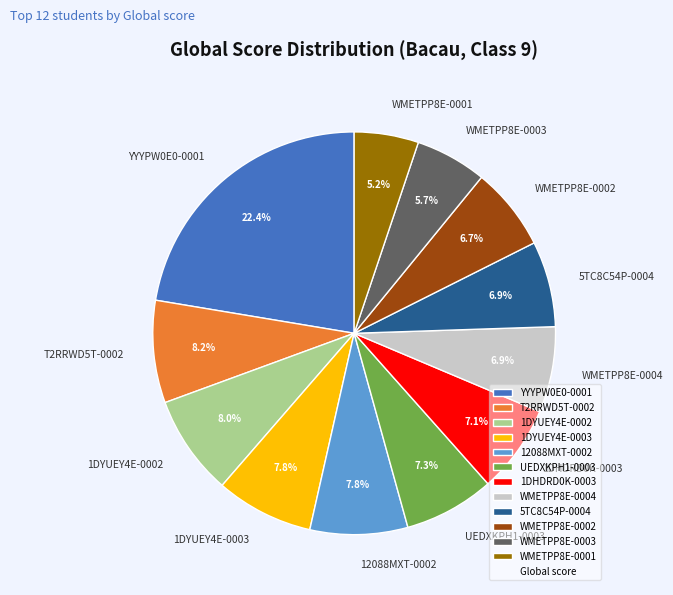

Approximately how many times larger is the value at WMETPP8E-0004 compared to WMETPP8E-0003?

1.2